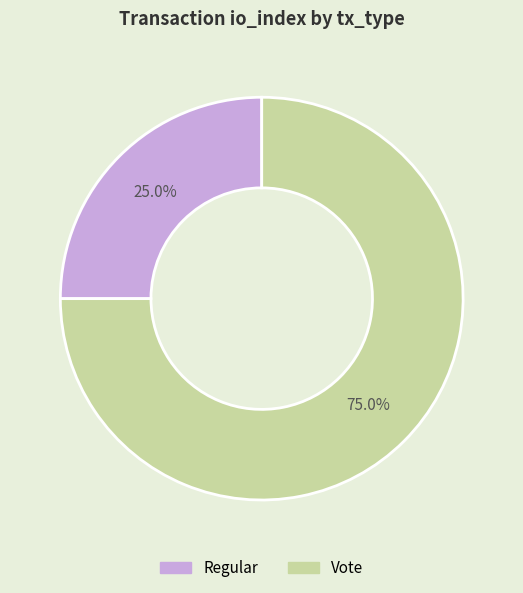

Count the number of slices in the pie.

2